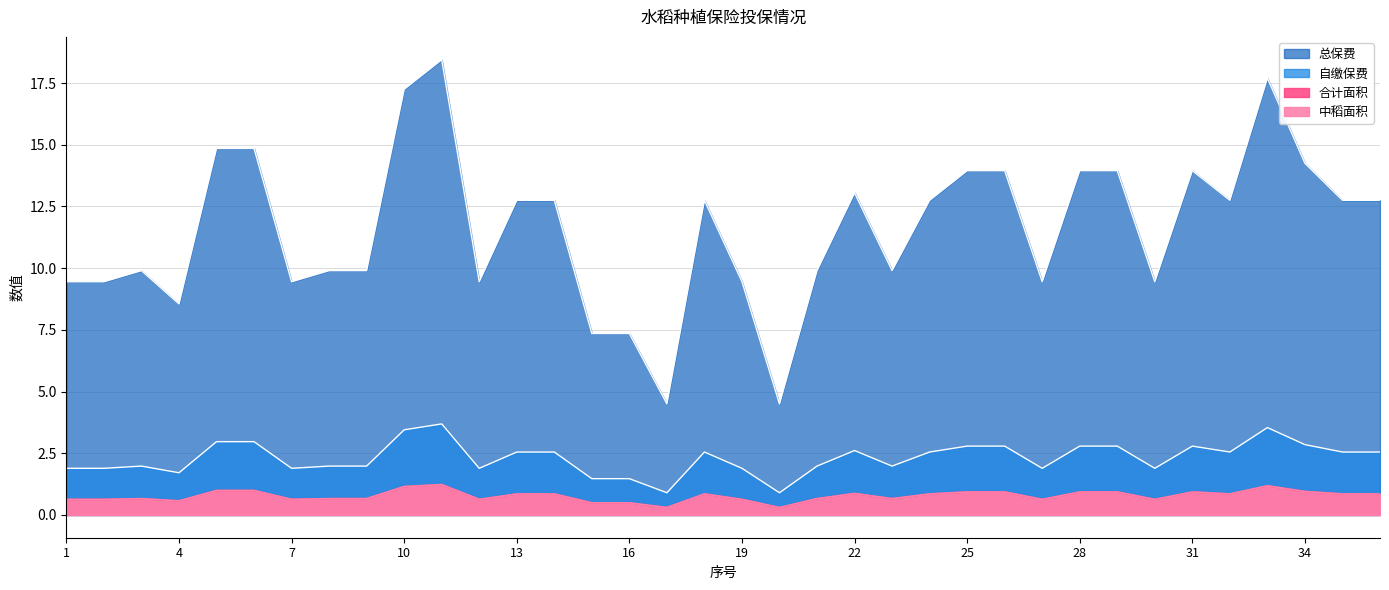

What is the total value across all series at 36?

17.0